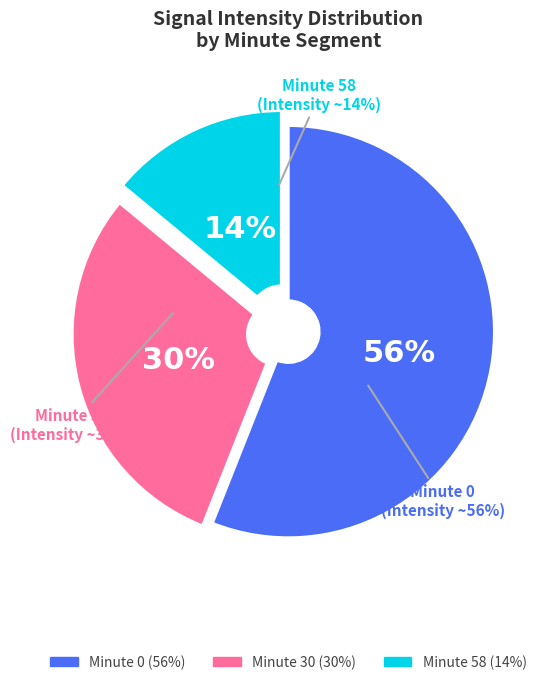

Rank the categories by value from highest to lowest.

0, 30, 58